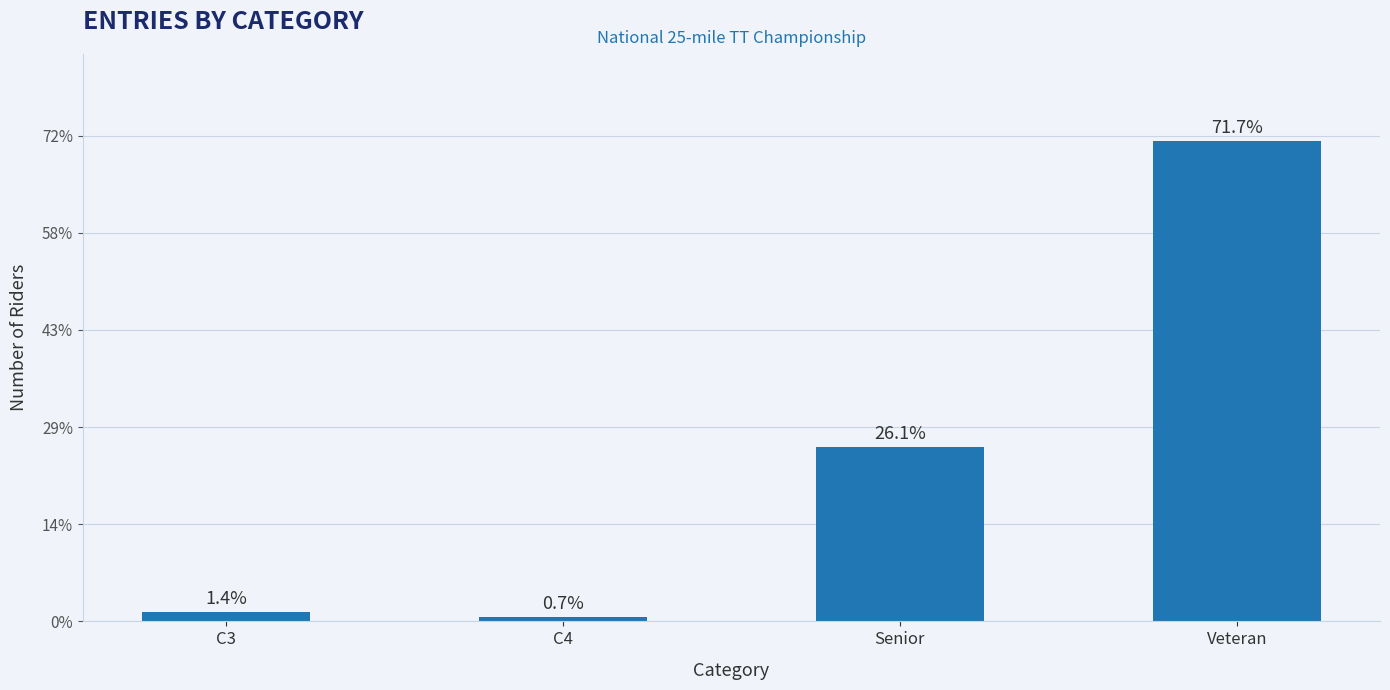

Rank the categories by value from highest to lowest.

Veteran, Senior, C3, C4